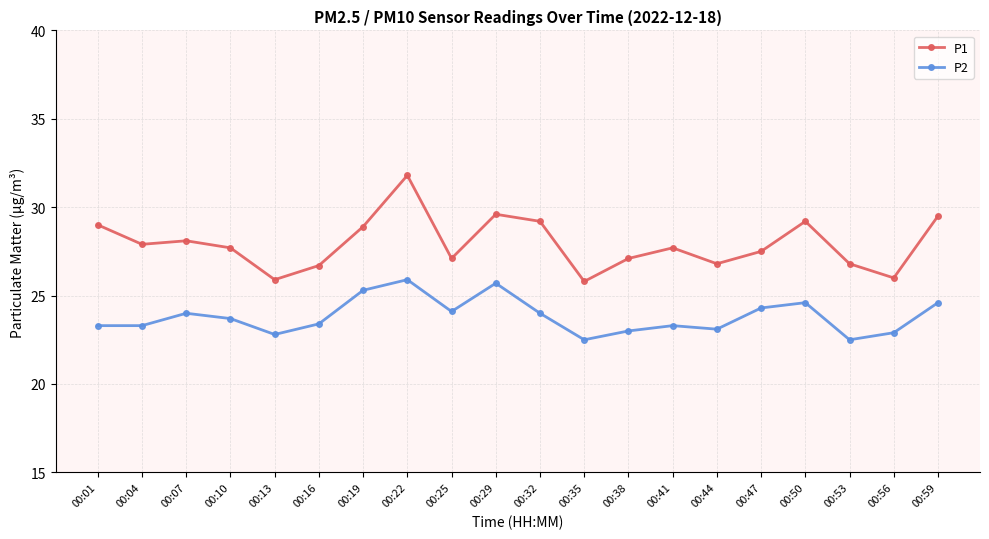

What is the value of the P2 point at the 4th from the left?

23.7